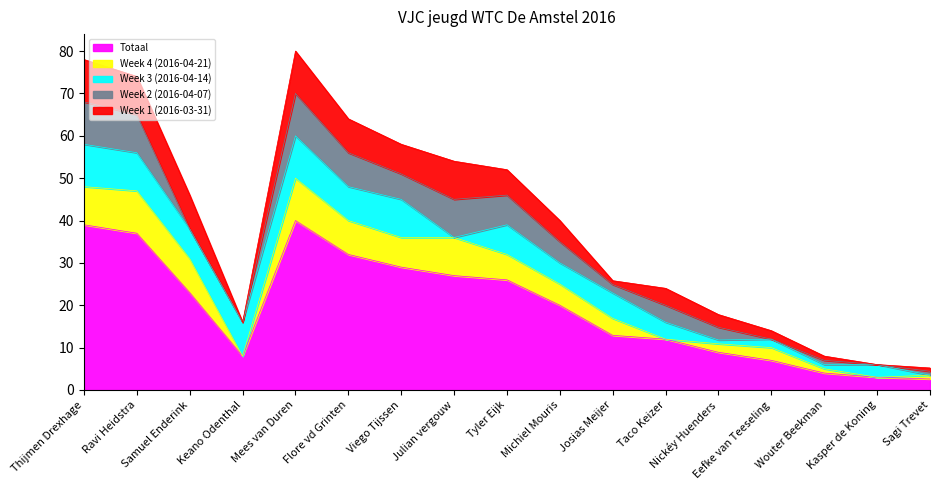

What is the sum of the Totaal values at Nickéy Huenders and Wouter Beekman?

12.9